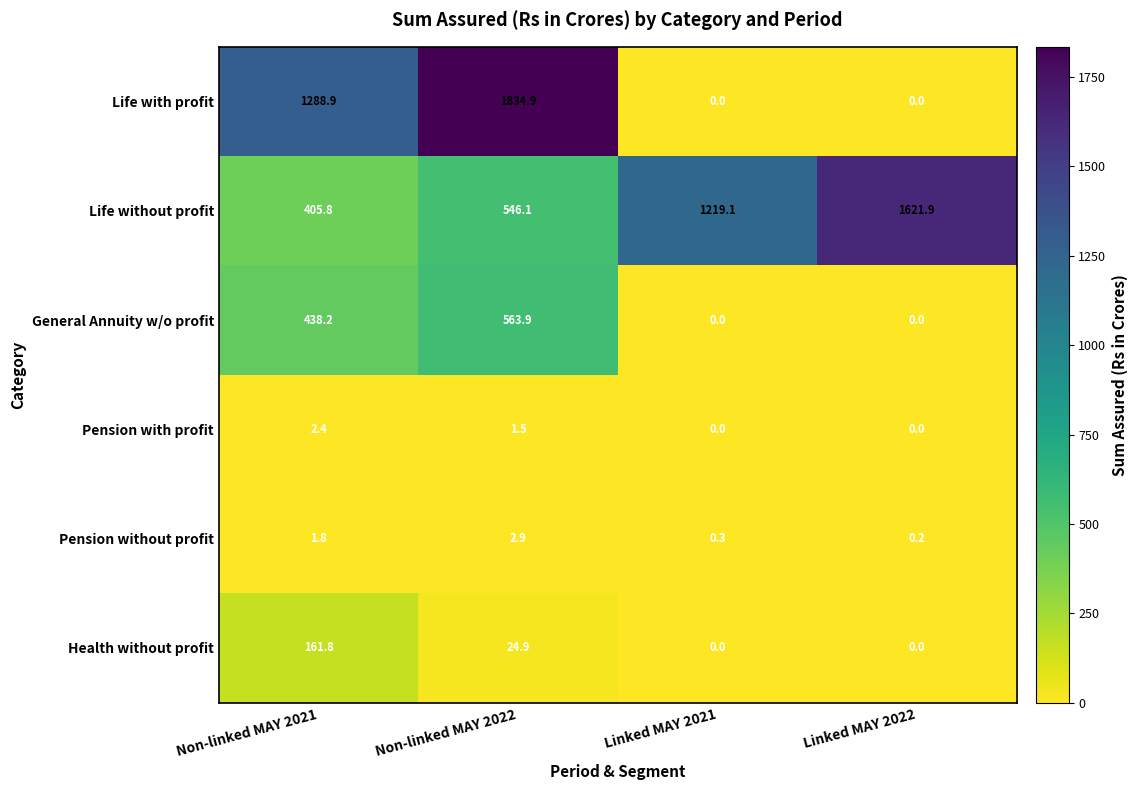

At Non-linked MAY 2022, list the series in order from smallest to largest.

Pension with profit, Pension without profit, Health without profit, Life without profit, General Annuity w/o profit, Life with profit